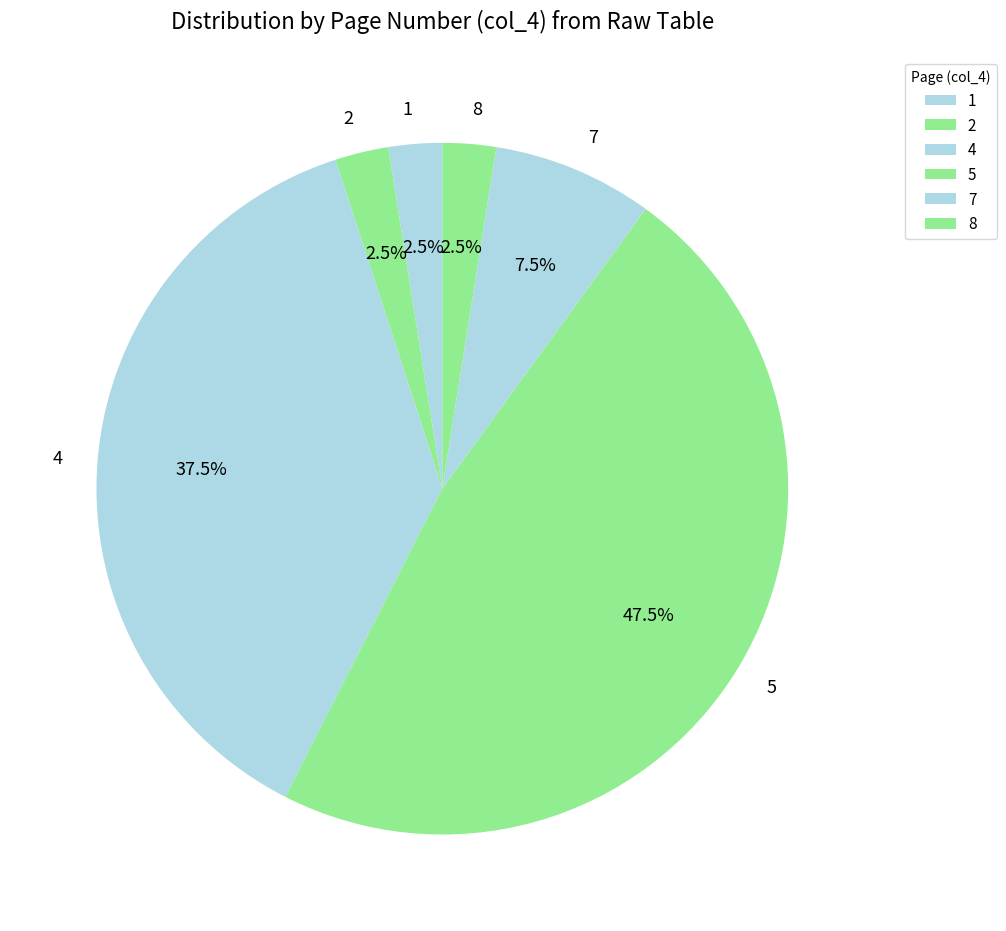

Which has a higher value, 4 or 1?

4